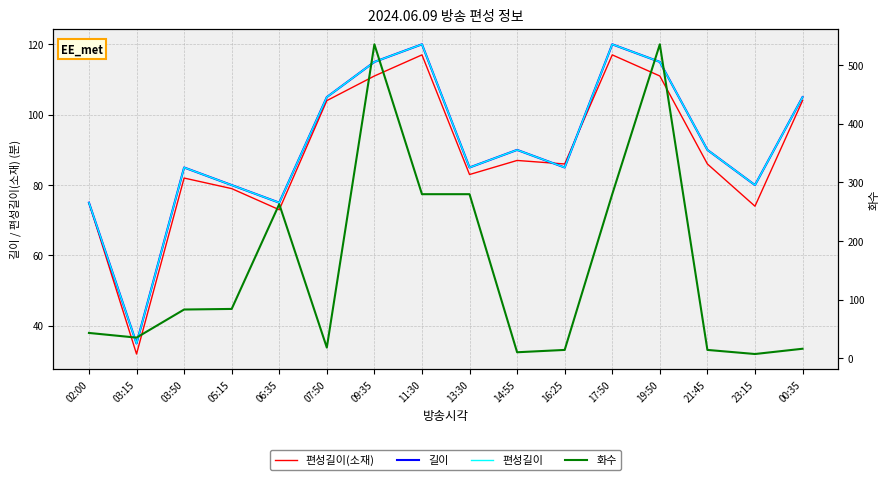

What position from the right is 14:55?

7